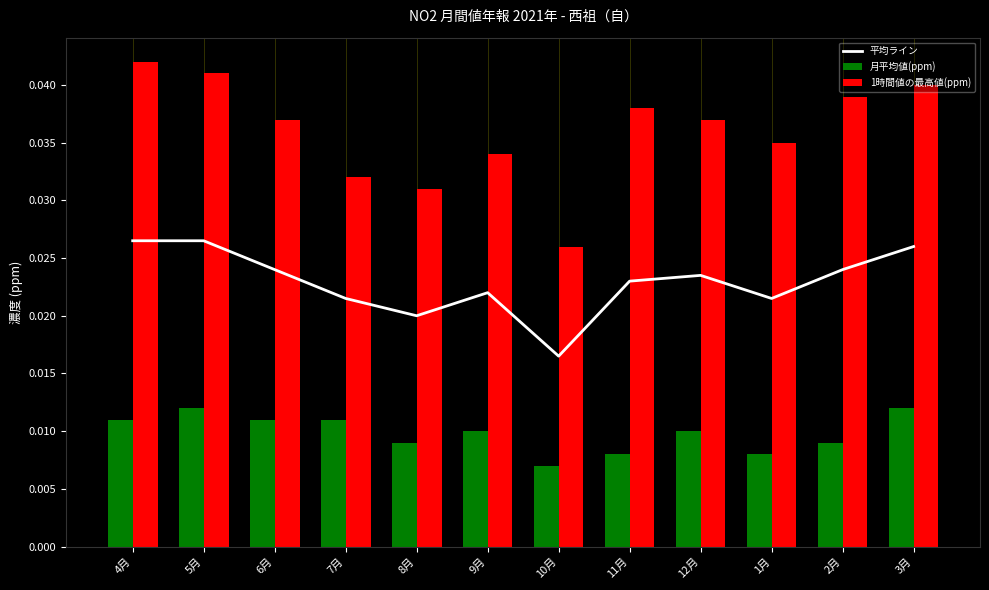

How many groups of bars are there?

12